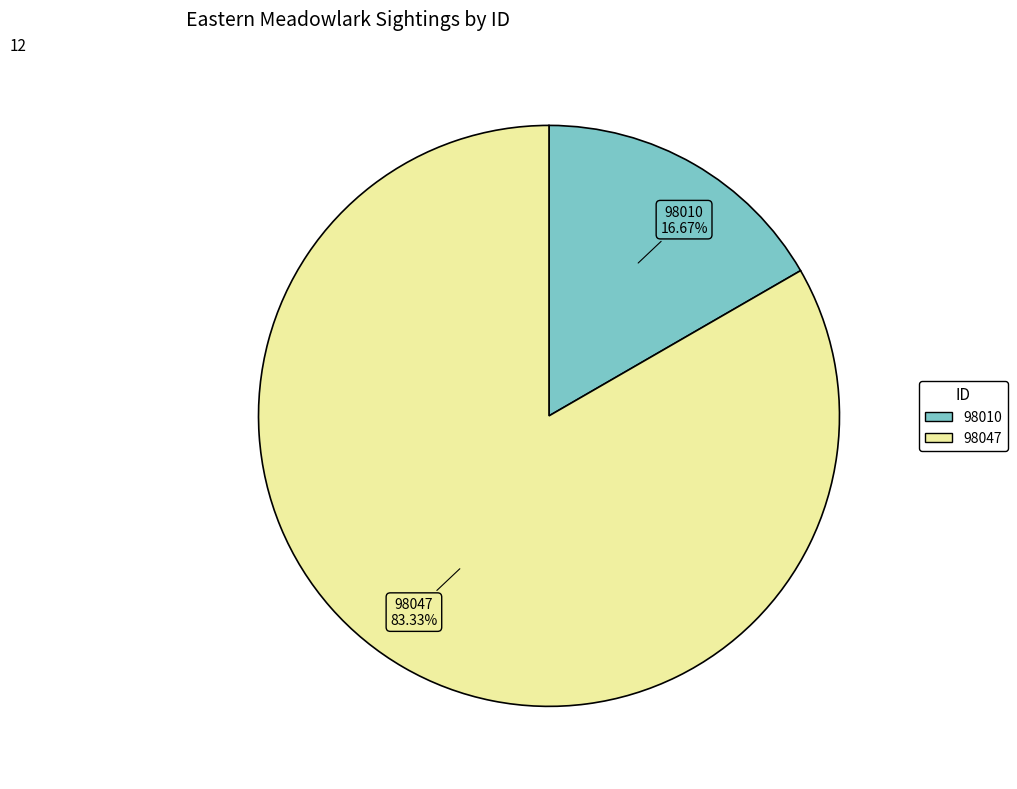

Is the sum of 98010 and 98047 greater than half?

Yes